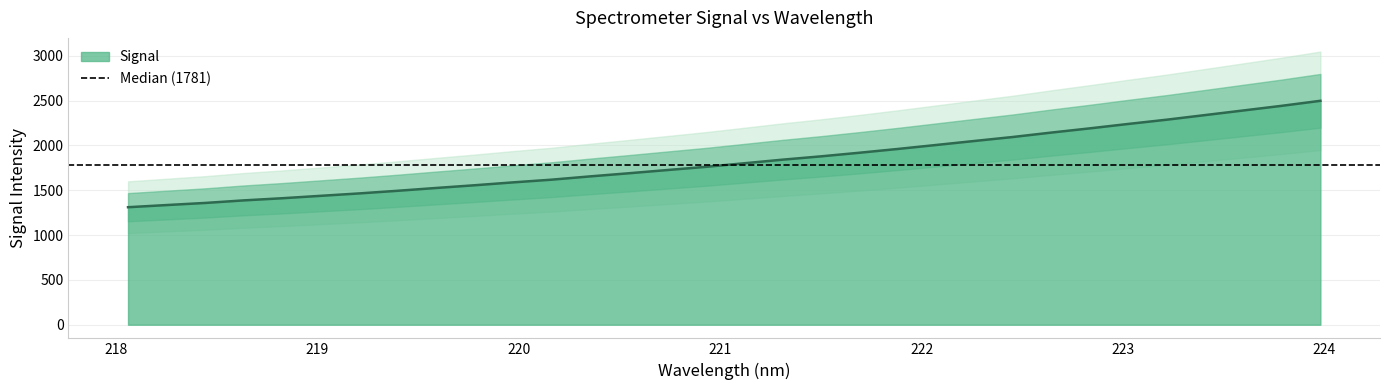

Reading left to right, list all the values displayed in this chart.

1311.0	1335.1	1358.5	1387.1	1411.1	1438.0	1464.9	1494.3	1525.6	1556.0	1588.1	1618.3	1654.8	1689.5	1725.5	1761.1	1801.0	1841.3	1878.4	1918.6	1960.9	2005.4	2050.3	2094.7	2144.0	2191.0	2240.2	2287.6	2339.2	2390.9	2442.8	2498.4